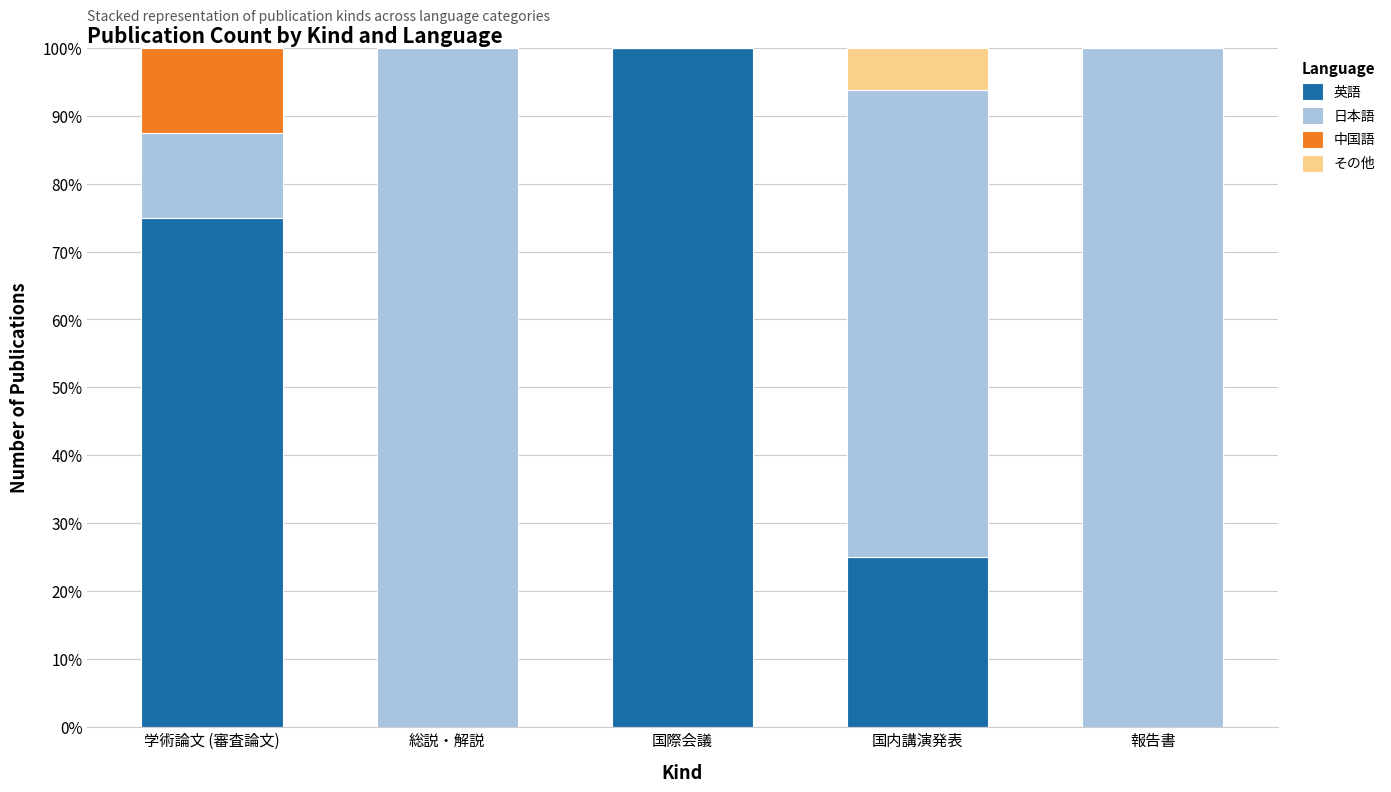

At which label does 英語 reach its peak?

国際会議